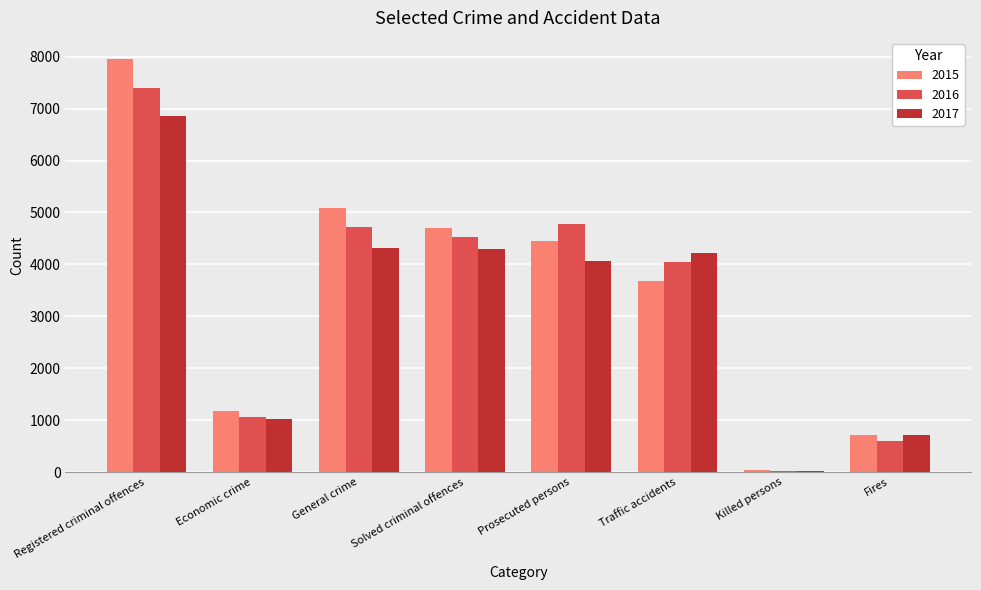

What value does the 2016 series have at General crime, to the nearest 50?

4750